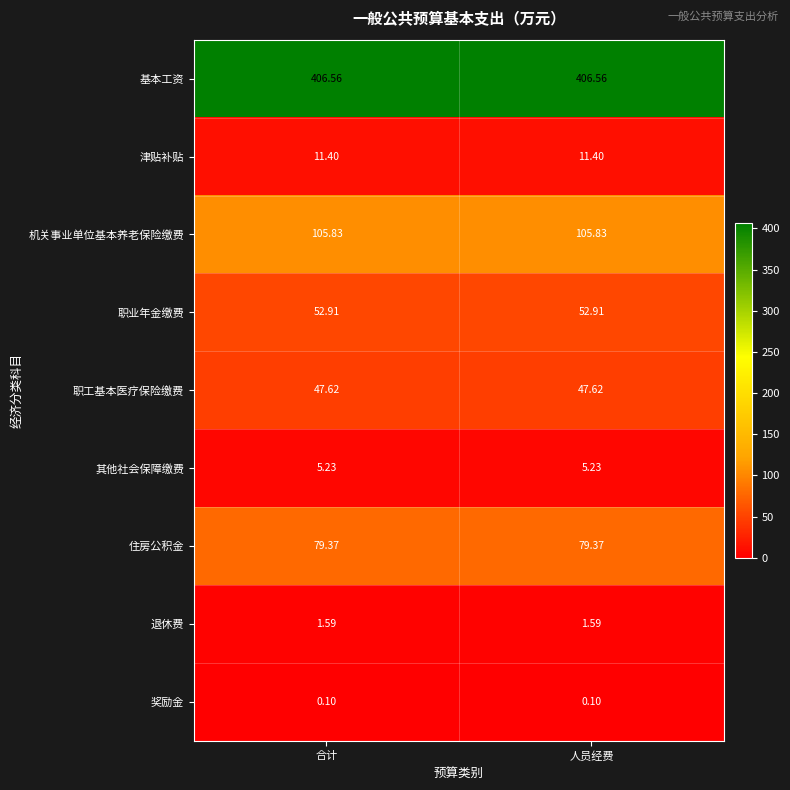

Which series has the largest total across all categories?

基本工资